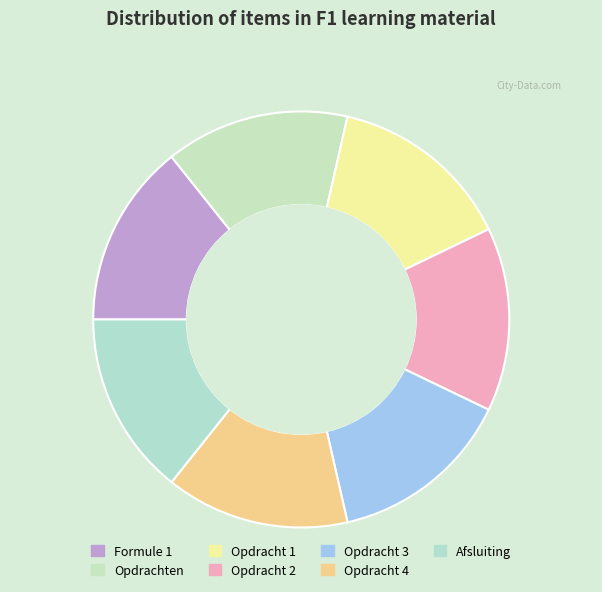

What is the largest slice in the pie chart?

Opdracht 4